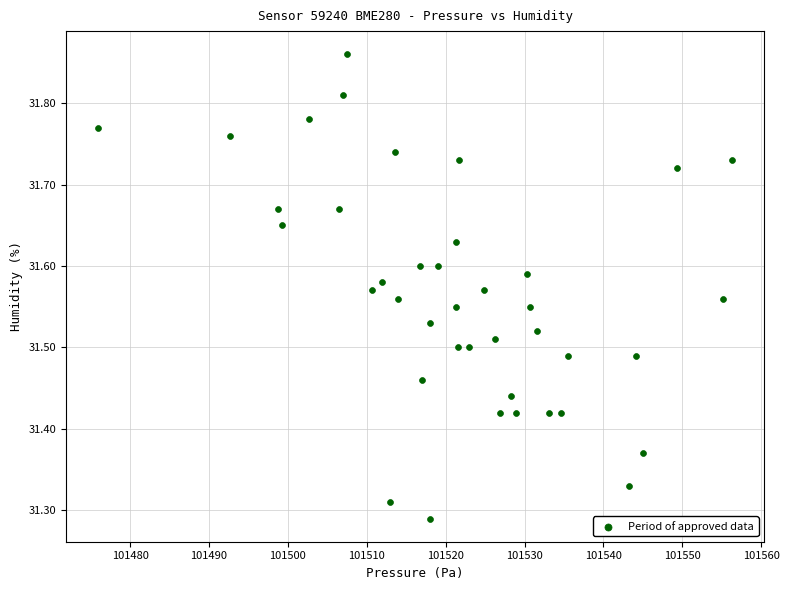

What is the range of Y values (max minus min)?

0.6